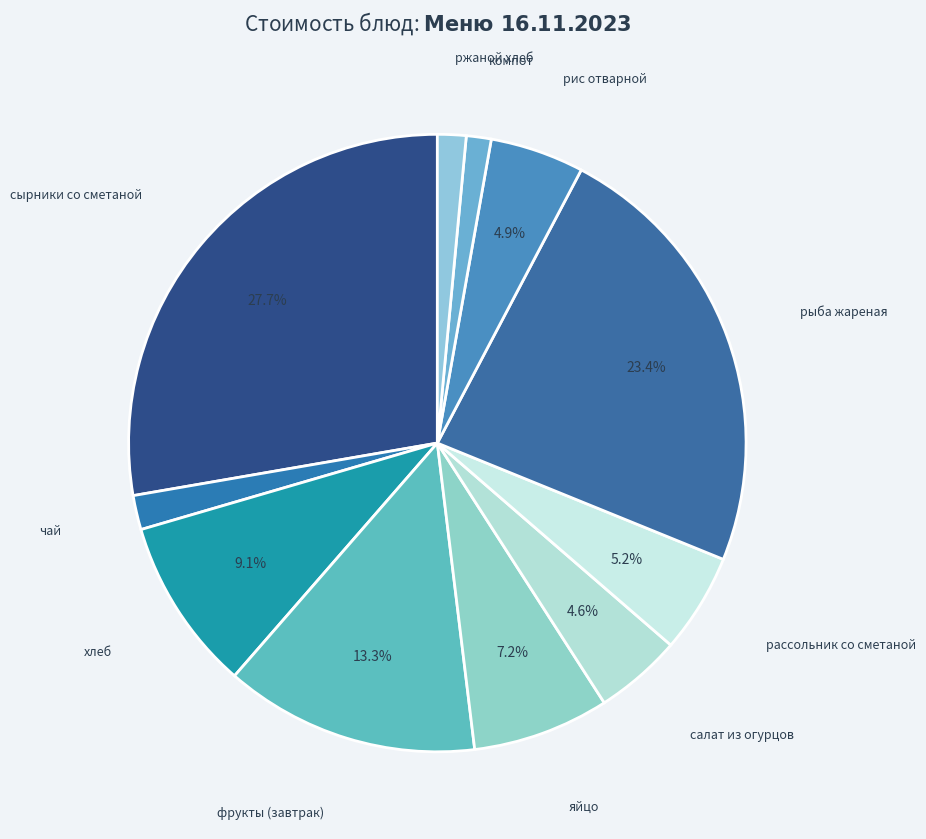

Which slice is the largest?

сырники со сметаной